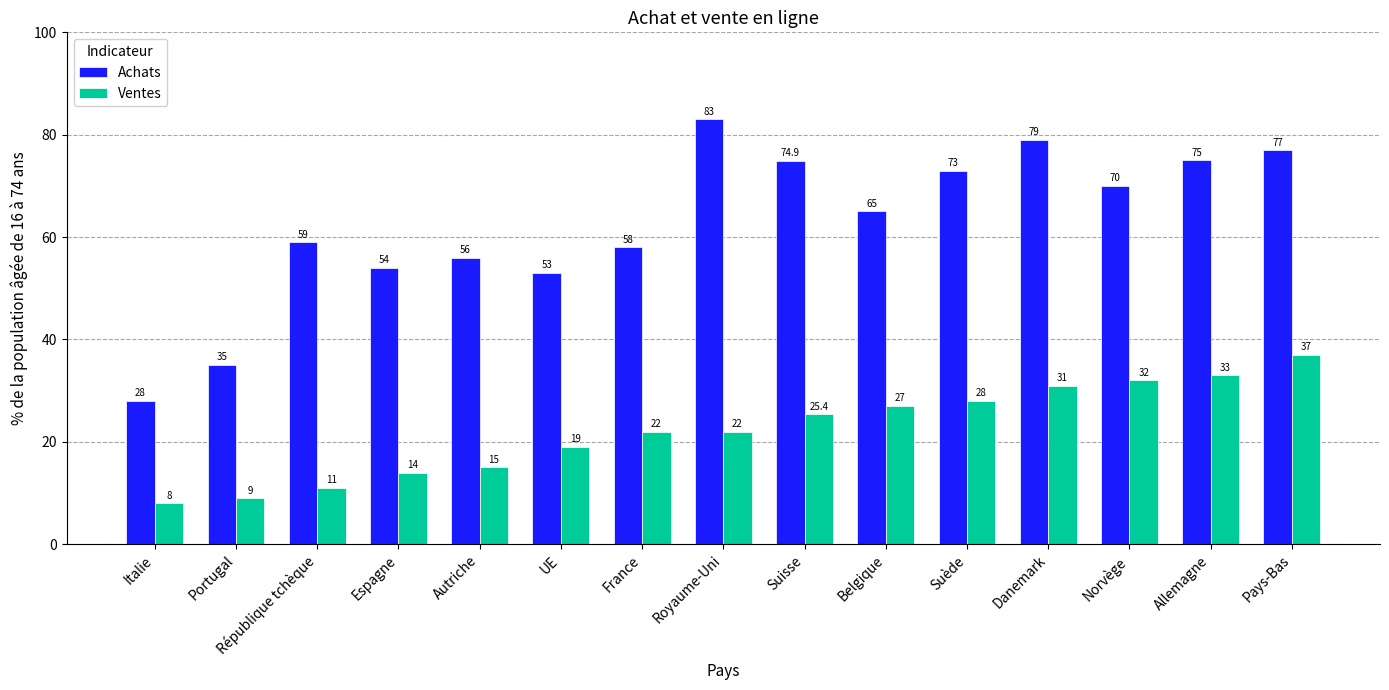

Count the number of data series in this chart.

2